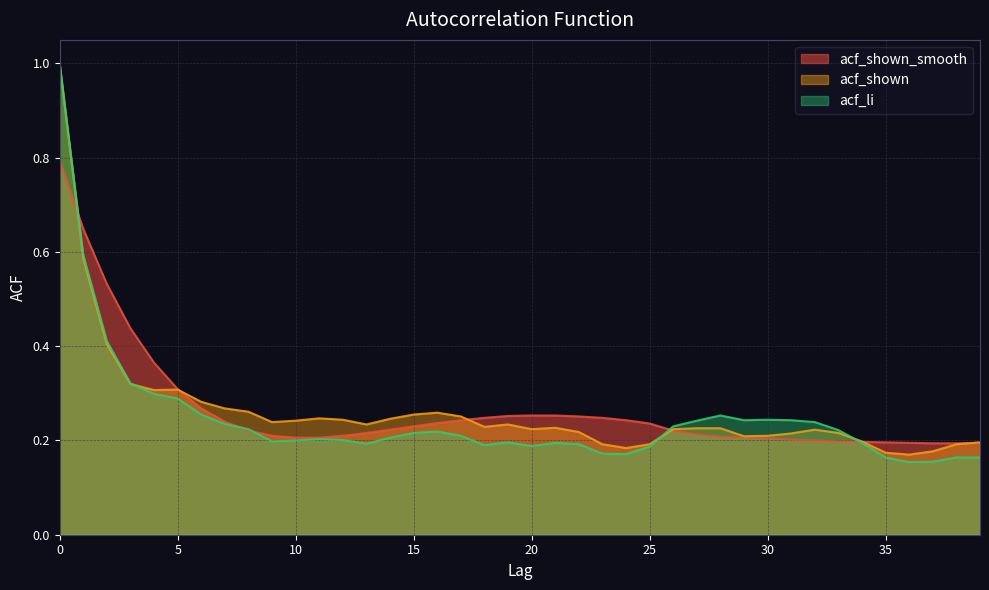

What is the greatest value displayed?

1.0